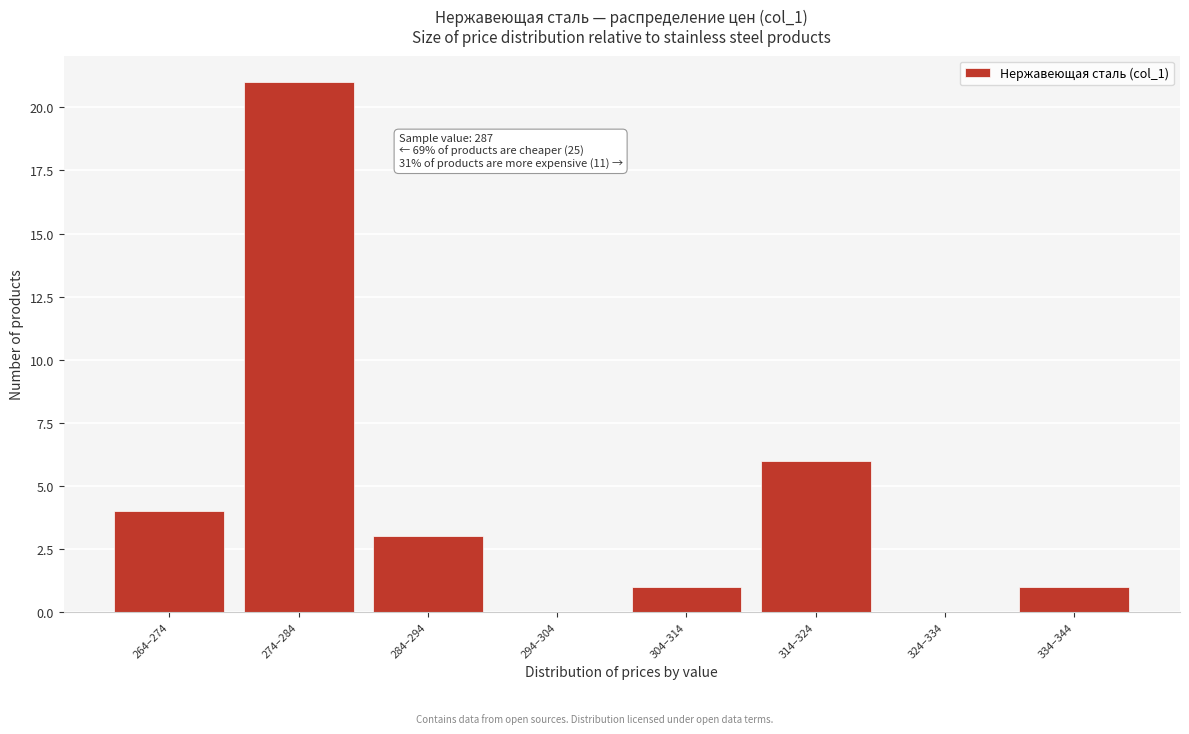

Reading left to right, transcribe all the data shown in this chart.

264–274=4	274–284=21	284–294=3	294–304=0	304–314=1	314–324=6	324–334=0	334–344=1